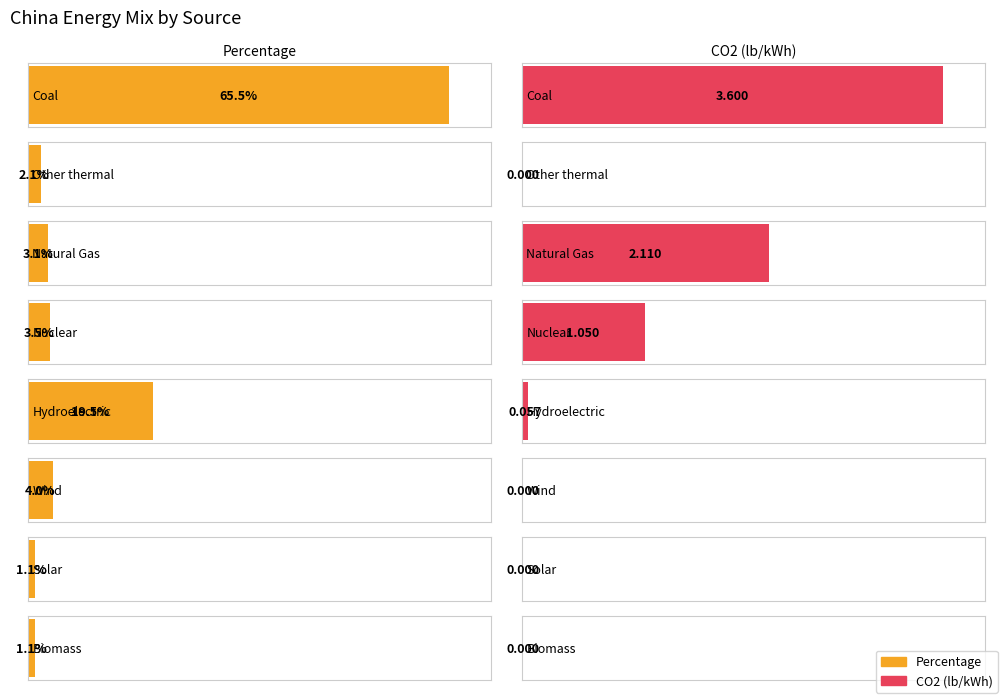

What is the label of the 2nd bar from the left?

Other thermal